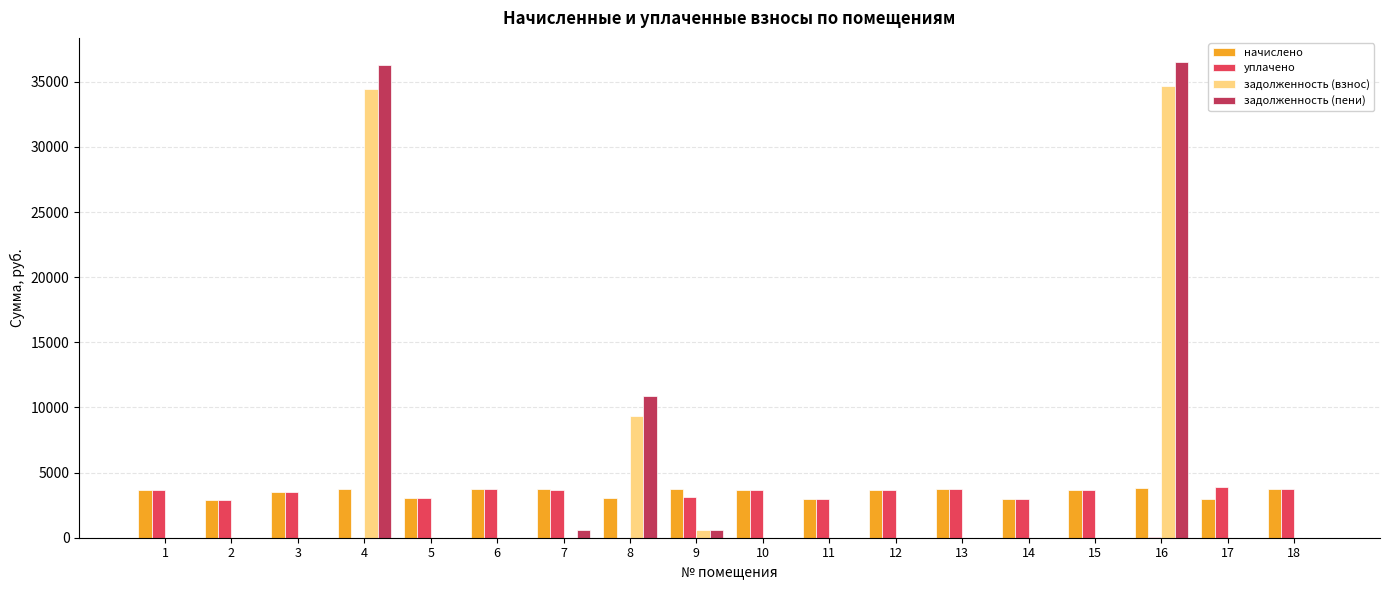

Is it true that начислено equals 3734.3 at 6?

True